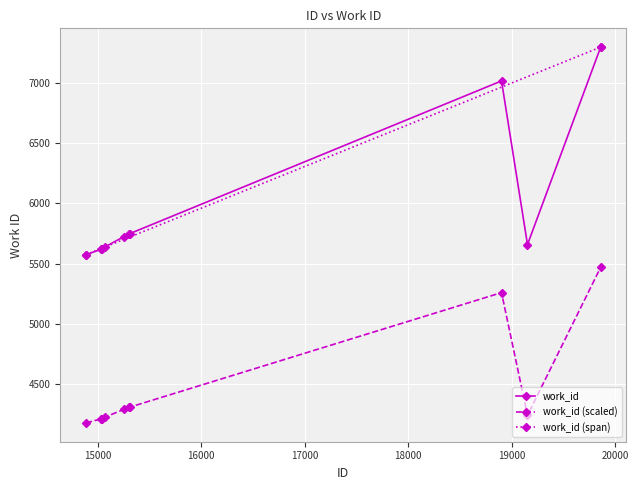

True or false: the data shows 5619 at 15036.

True